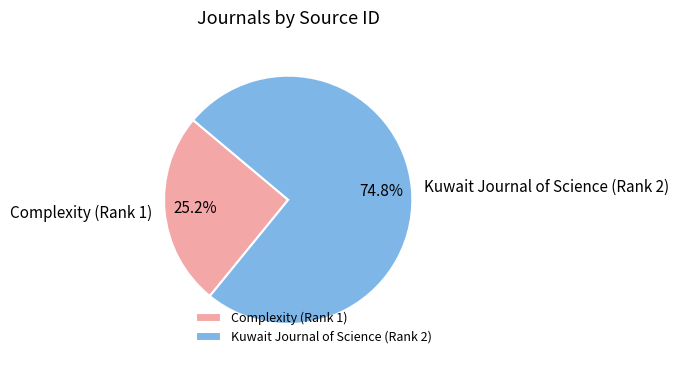

Rank the categories by value from lowest to highest.

Complexity (Rank 1), Kuwait Journal of Science (Rank 2)